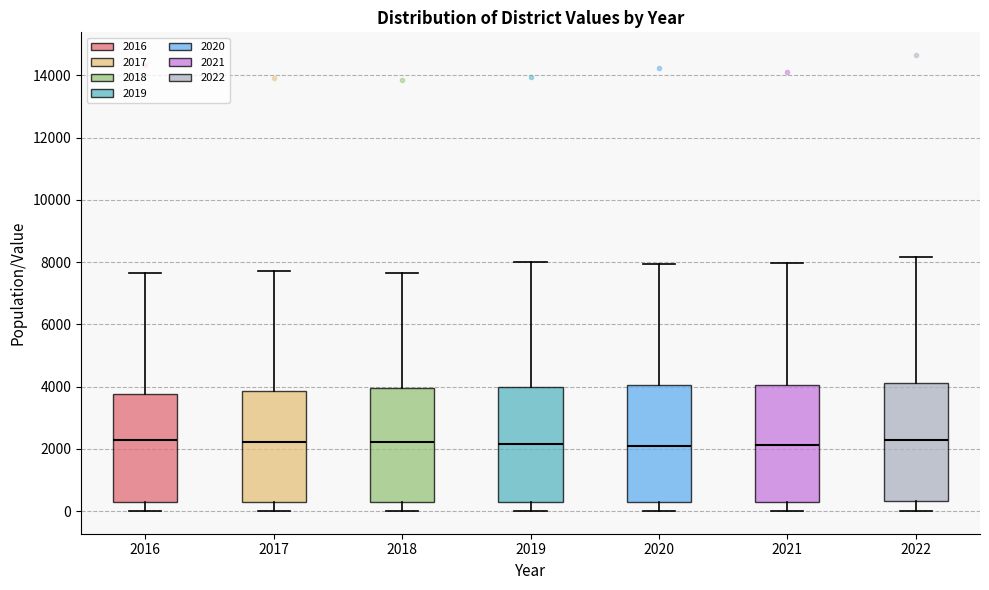

Reading left to right, read every box against the y-axis: the position of its median line, the range the box covers, and the ends of its whiskers. The values are not printed on the chart, so give them approximately, as read against the axis.

2016: median 2200, box 200 to 3800, whiskers 0 to 7600
2017: median 2200, box 200 to 3800, whiskers 0 to 7800
2018: median 2200, box 200 to 4000, whiskers 0 to 7600
2019: median 2200, box 200 to 4000, whiskers 0 to 8000
2020: median 2000, box 400 to 4000, whiskers 0 to 8000
2021: median 2200, box 400 to 4000, whiskers 0 to 8000
2022: median 2200, box 400 to 4200, whiskers 0 to 8200